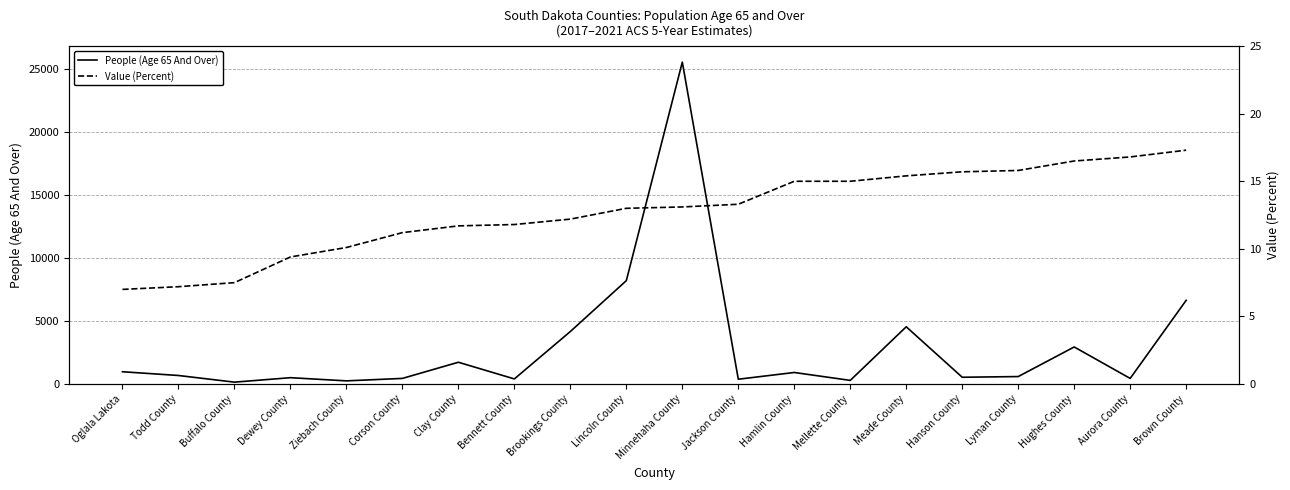

Reading left to right, what are all the values shown in this chart?

People (Age 65 And Over): 975.0	677.0	148.0	503.0	250.0	445.0	1729.0	404.0	4171.0	8211.0	25571.0	381.0	916.0	288.0	4547.0	537.0	592.0	2943.0	445.0	6648.0
Value (Percent): 7.0	7.2	7.5	9.4	10.1	11.2	11.7	11.8	12.2	13.0	13.1	13.3	15.0	15.0	15.4	15.7	15.8	16.5	16.8	17.3